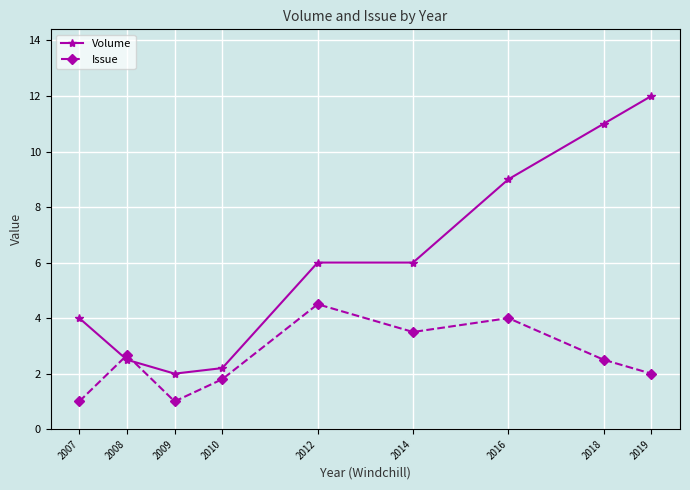

What is the approximate value of Issue at 2007?

1.0